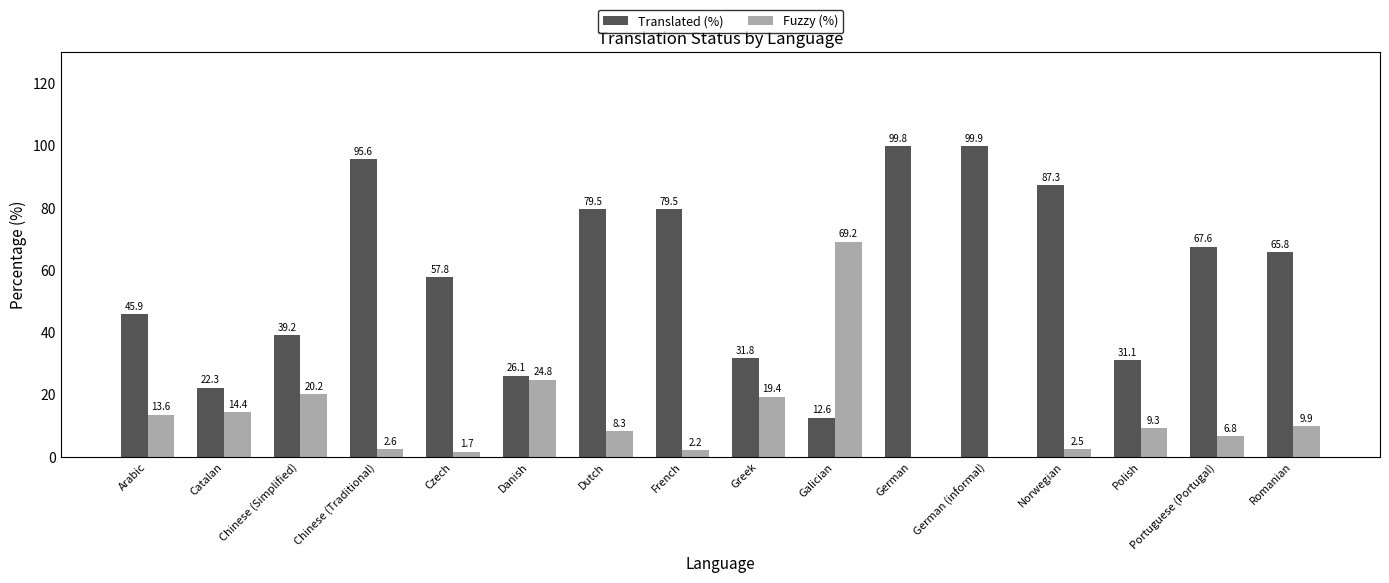

Which category has the highest value in the Fuzzy (%) series?

Galician